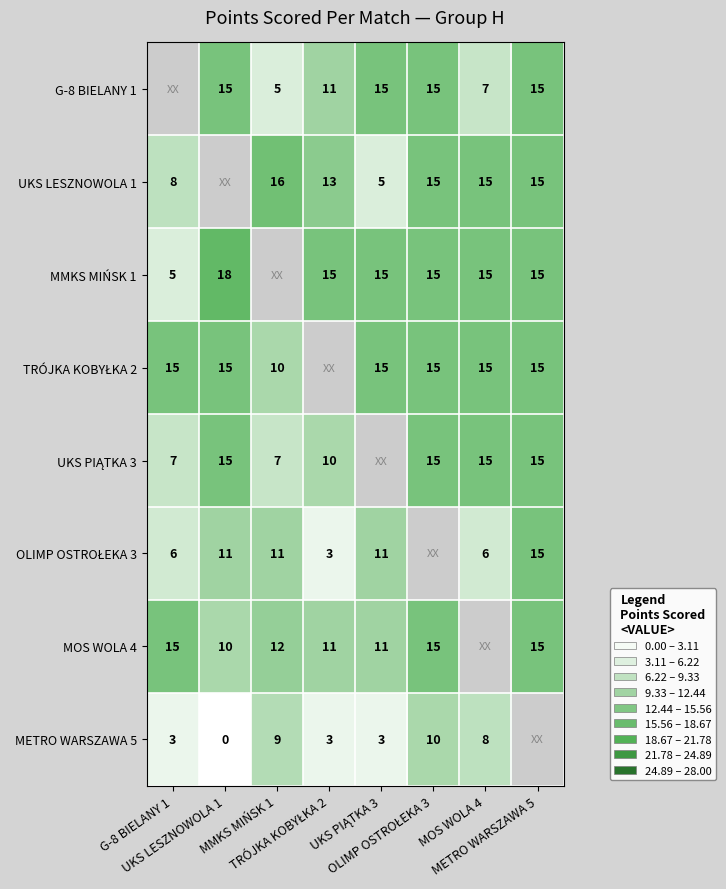

What is the difference between the maximum and minimum values in the MMKS MIŃSK 1 series?

13.0